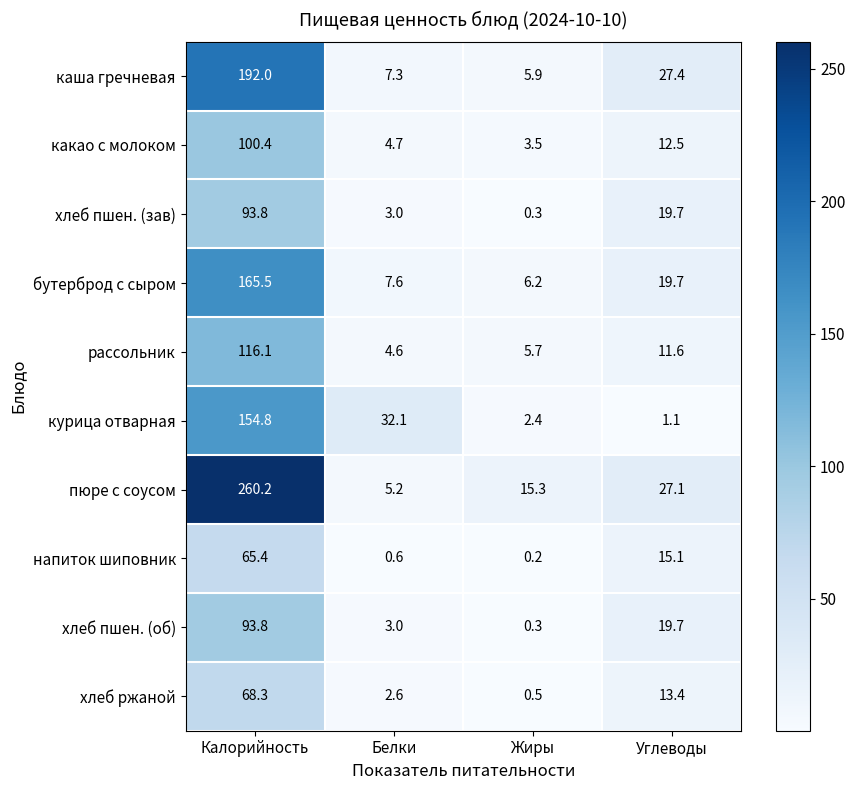

The рассольник series shows 116.1 at Калорийность. True or false?

True